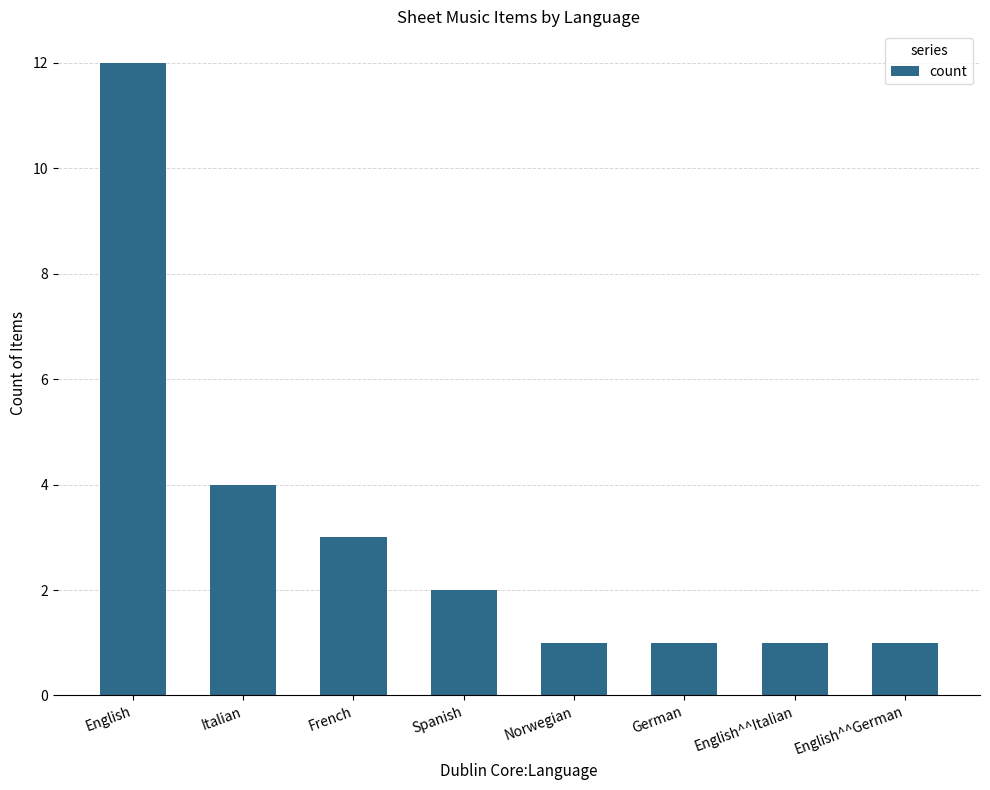

How many bars are there in total?

8